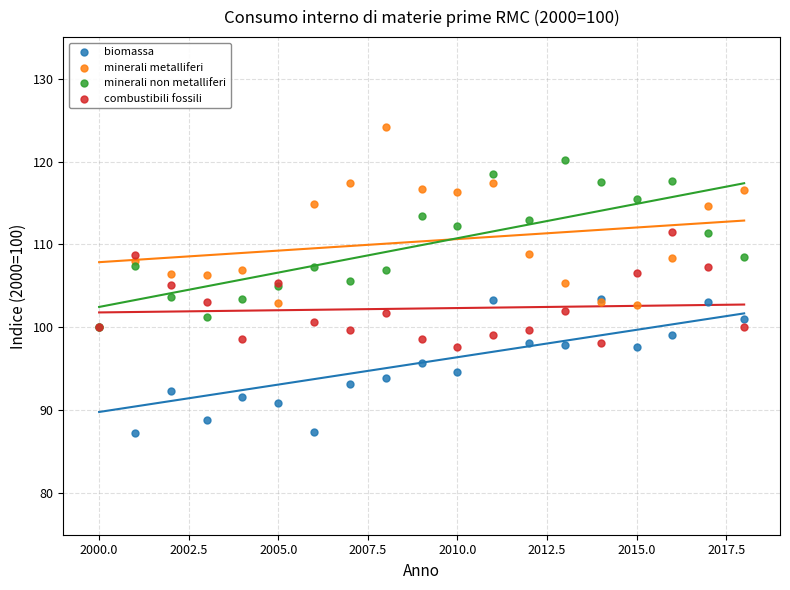

Which series has the largest Y range (max minus min)?

minerali metalliferi